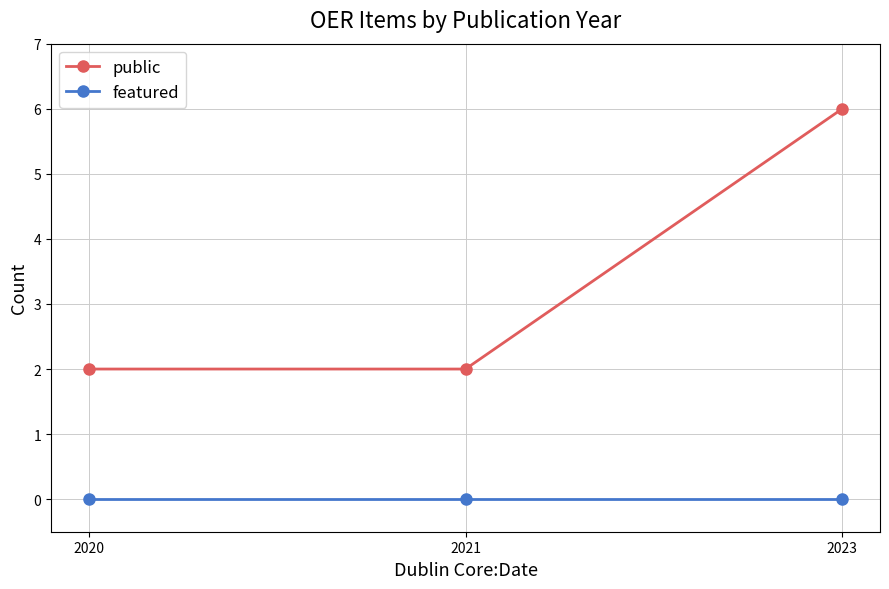

The public series shows 2 at 2023. True or false?

False